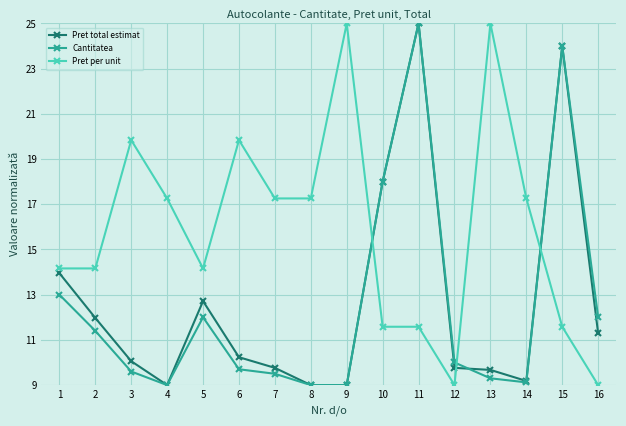

What is the smallest value displayed?

9.0